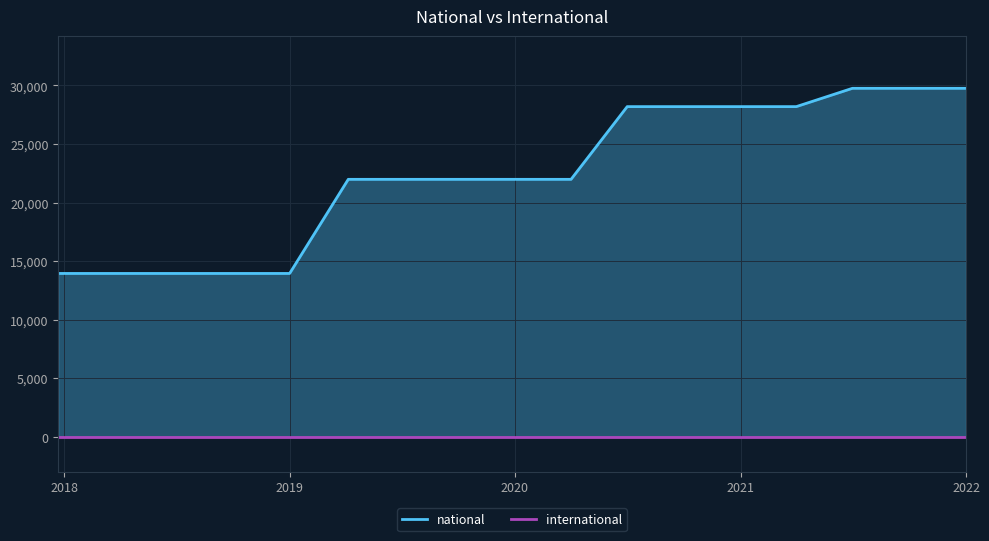

List the labels in order of value, largest first.

2021-07-01, 2021-10-01, 2022-01-01, 2020-07-01, 2020-10-01, 2021-01-01, 2021-04-01, 2019-04-06, 2019-07-01, 2019-10-09, 2020-01-01, 2020-04-01, 2017-12-22, 2018-04-09, 2018-07-11, 2018-09-28, 2019-01-01